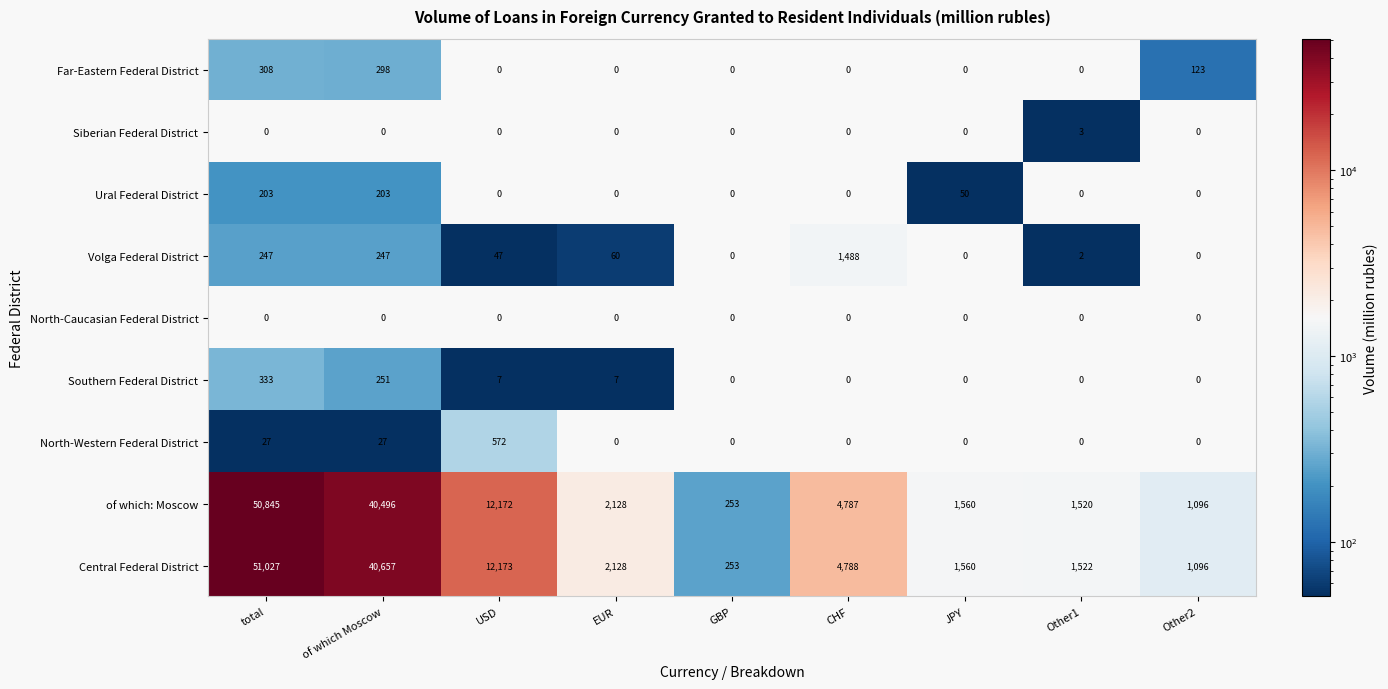

Rank the series by their maximum value, from highest to lowest.

Central Federal District, of which: Moscow, Volga Federal District, North-Western Federal District, Southern Federal District, Far-Eastern Federal District, Ural Federal District, Siberian Federal District, North-Caucasian Federal District